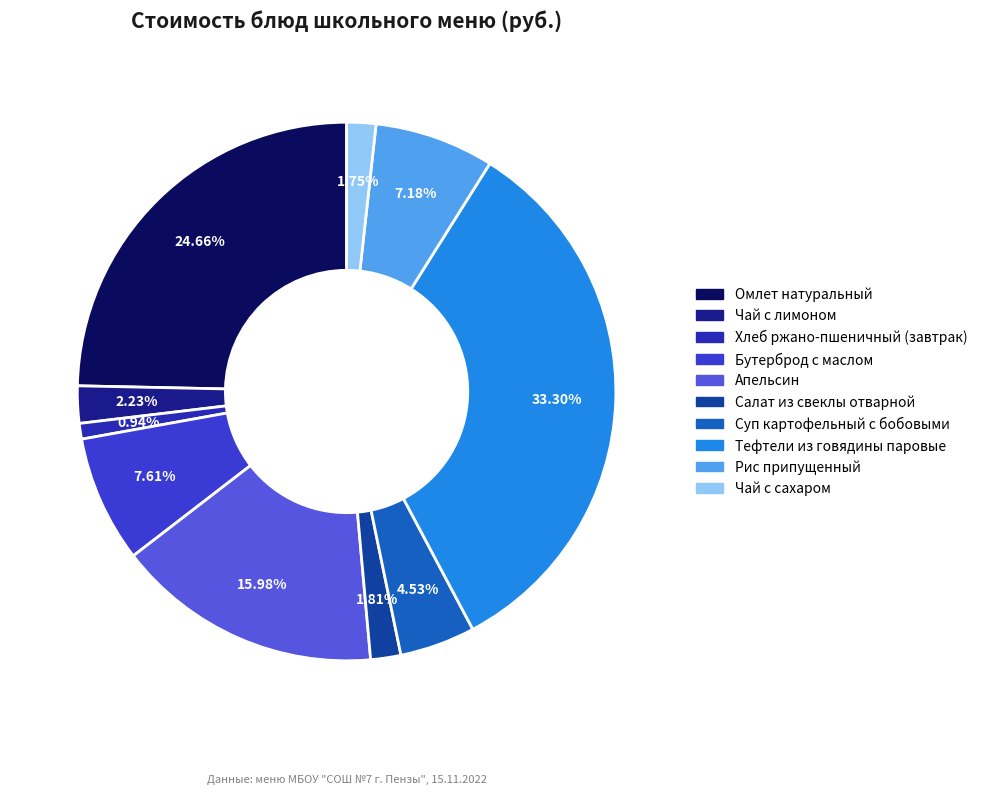

Which slice is the largest?

Тефтели из говядины паровые